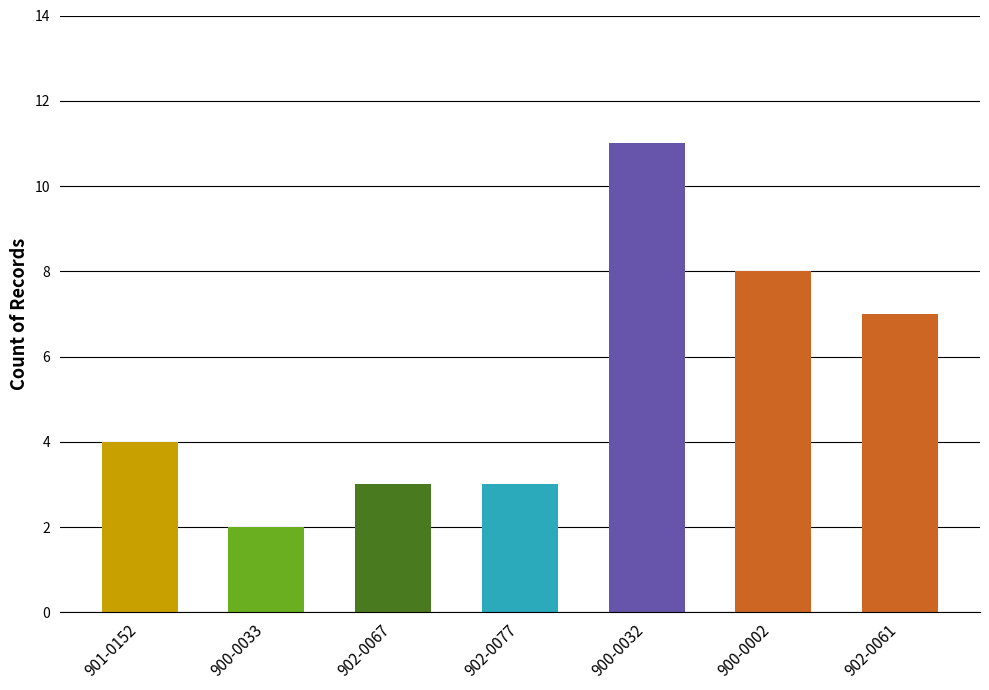

Which label corresponds to the smallest value in the chart?

900-0033